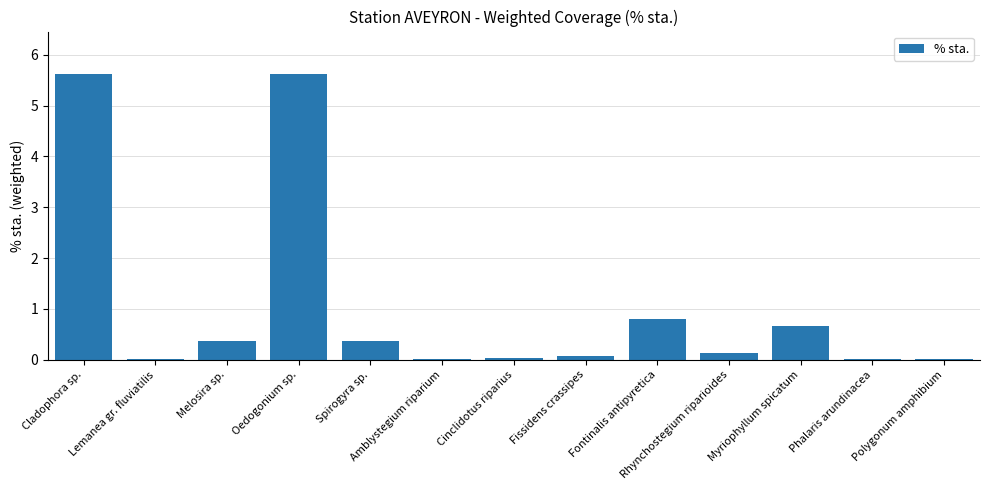

At which label is the value closest to 2?

Fontinalis antipyretica